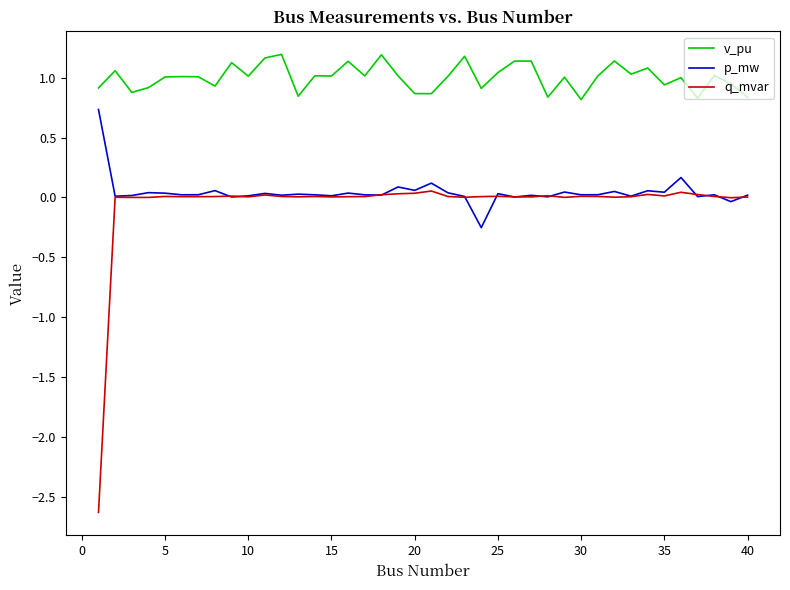

What is the minimum value shown in the chart?

-2.6